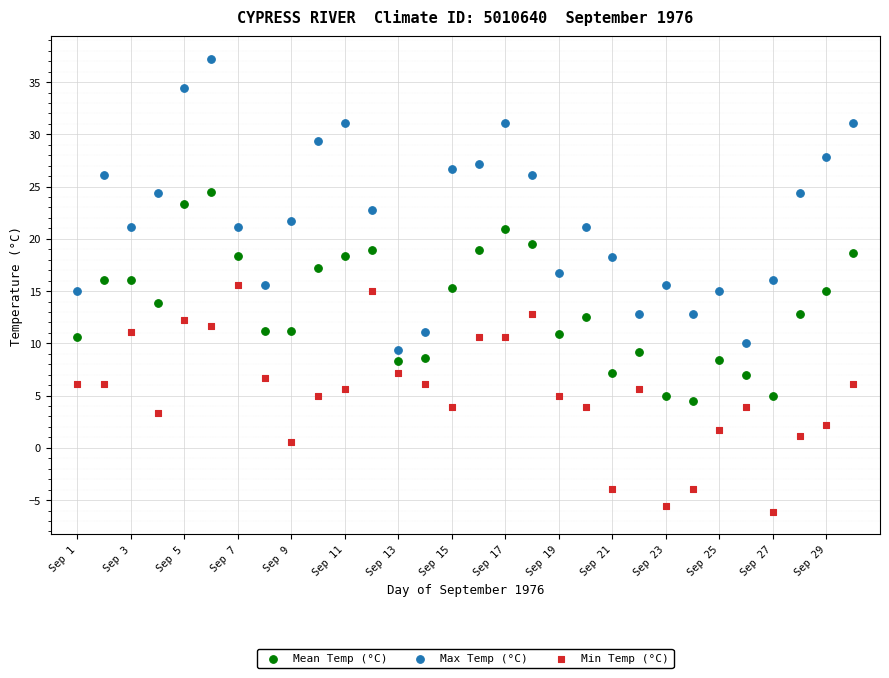

Which series reaches the maximum Y coordinate?

Max Temp (°C)